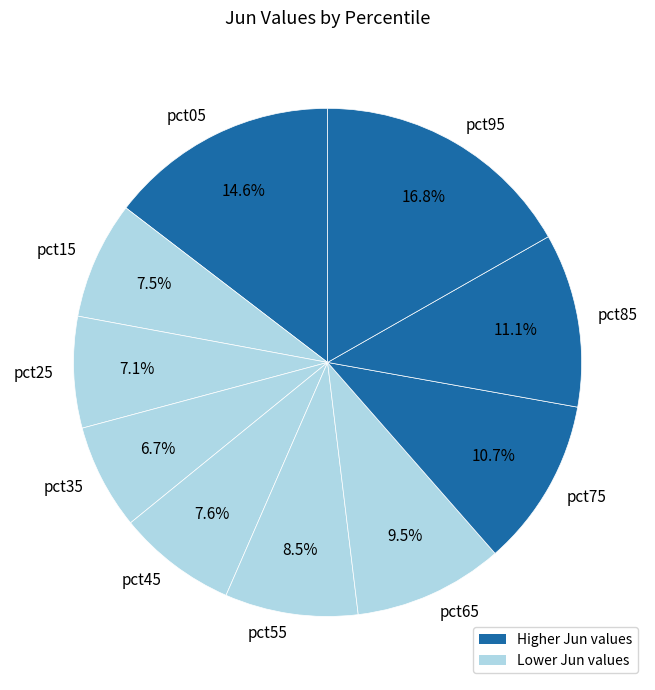

Is there a majority slice in this chart?

No